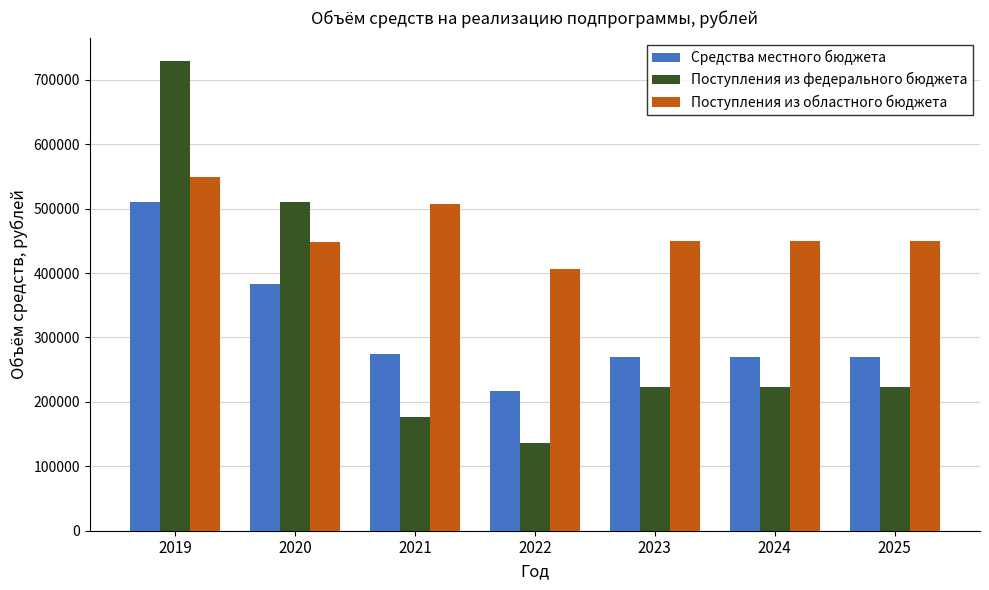

What is the value of the Поступления из областного бюджета bar at the 1st from the left?

548349.7